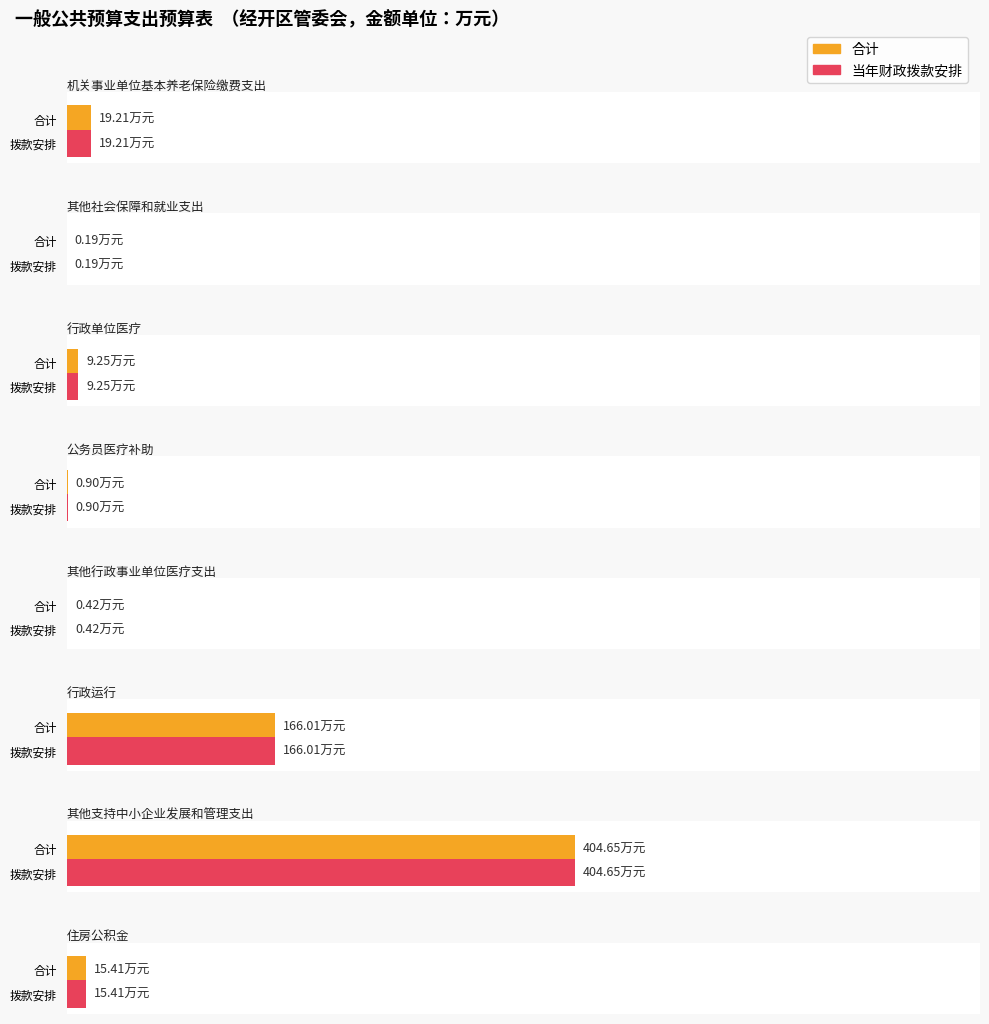

Which series has the largest total across all categories?

合计